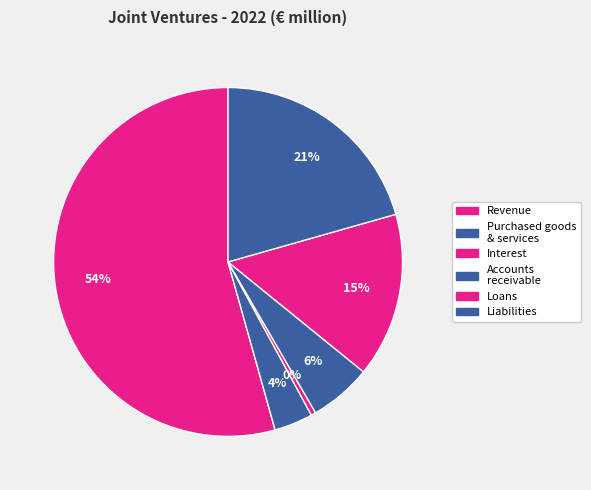

How many segments does this pie chart have?

6